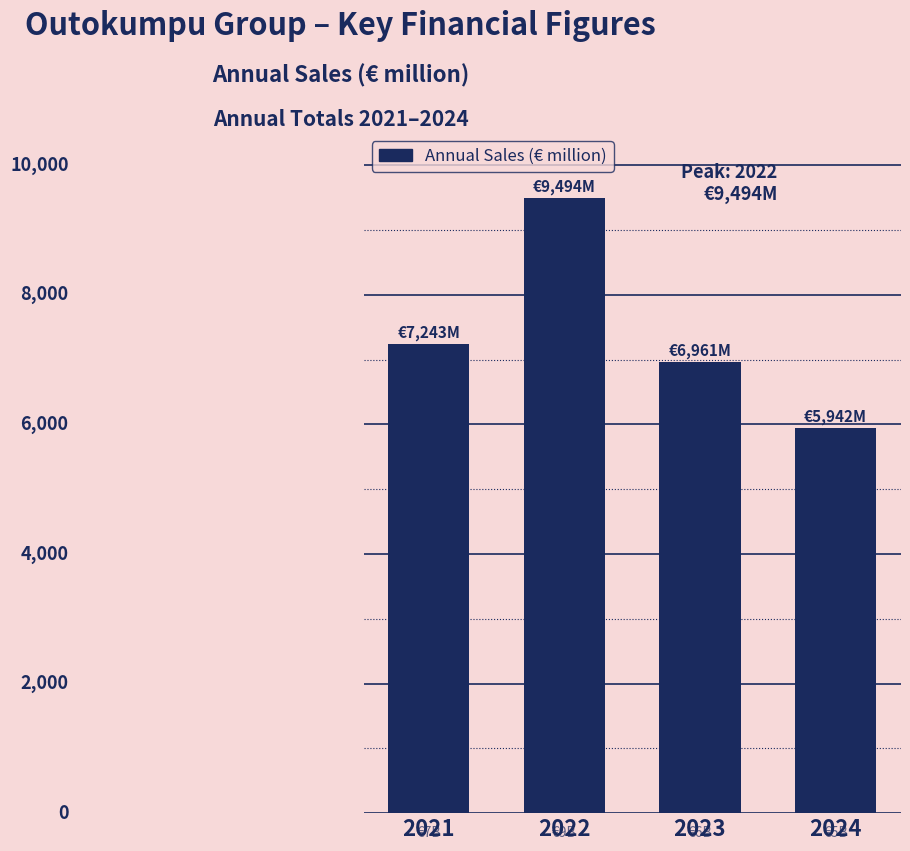

Reading right to left, what are all the values shown in this chart?

5942	6961	9494	7243